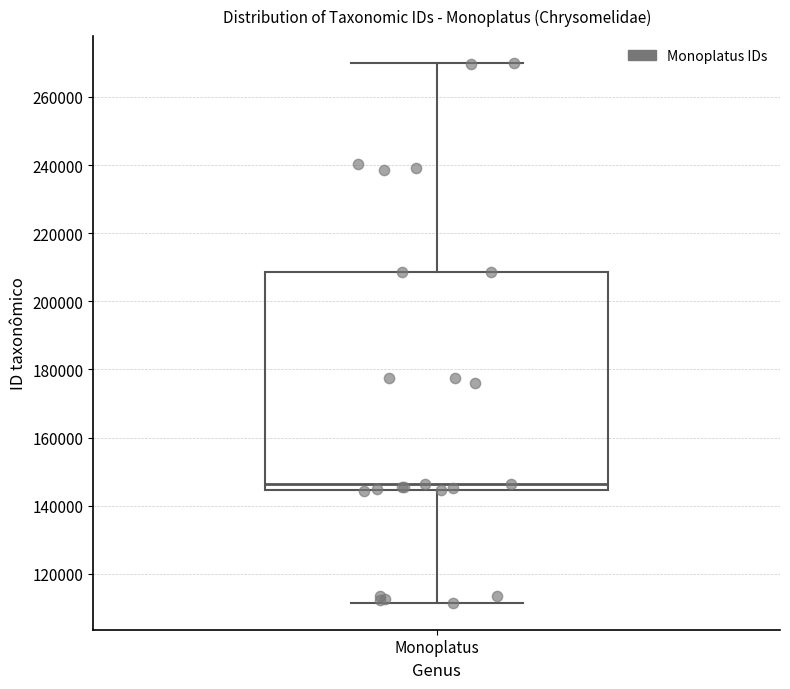

Where does the lower whisker of the box for Monoplatus end on the y-axis? The values are not printed on the chart, so give them approximately, as read against the axis.

112000